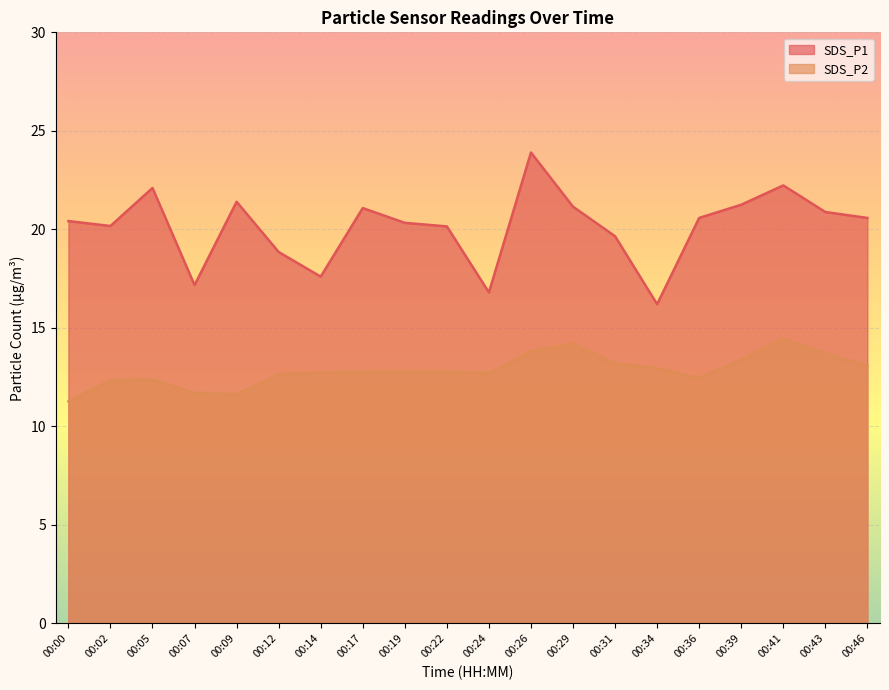

How many lines are shown in the chart?

2